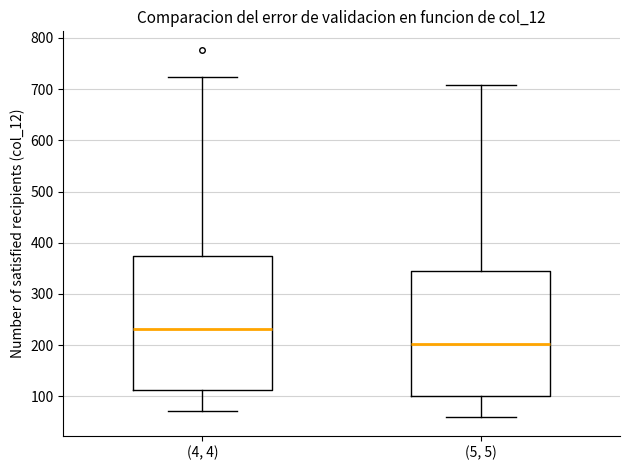

Reading left to right, transcribe this box plot: for each box, give where its median line is, the range the box spans, and where its two whiskers end, as read against the y-axis. The values are not printed on the chart, so give them approximately, as read against the axis.

(4, 4): median 230, box 110 to 370, whiskers 70 to 720
(5, 5): median 200, box 100 to 340, whiskers 60 to 710